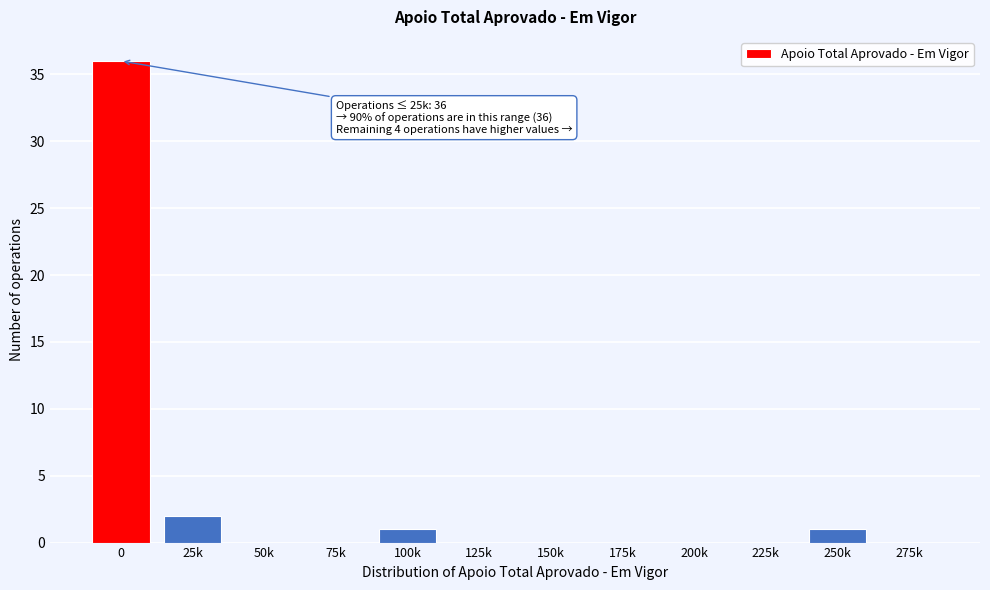

Reading left to right, what are all the values shown in this chart?

0=36	25k=2	50k=0	75k=0	100k=1	125k=0	150k=0	175k=0	200k=0	225k=0	250k=1	275k=0